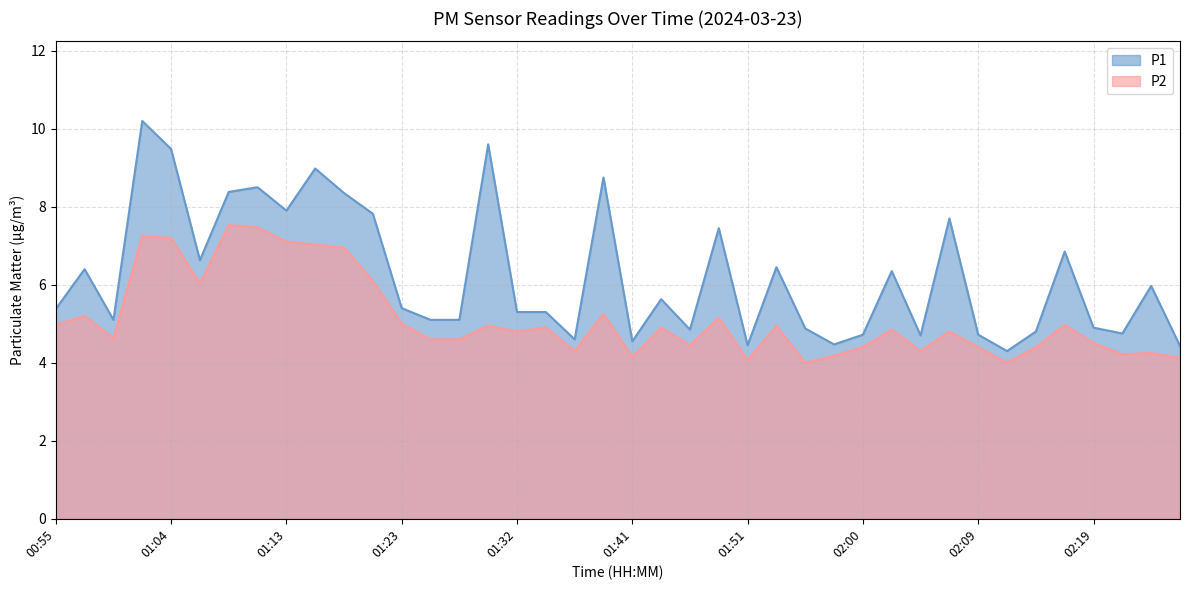

Which label corresponds to the largest value in the chart?

01:02